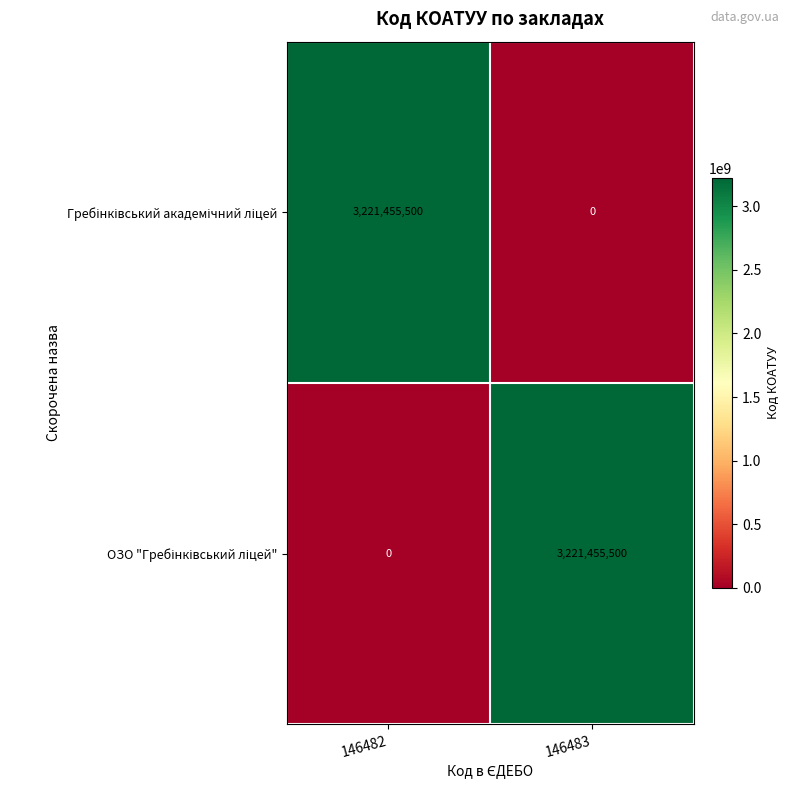

How many data points does each series have?

2